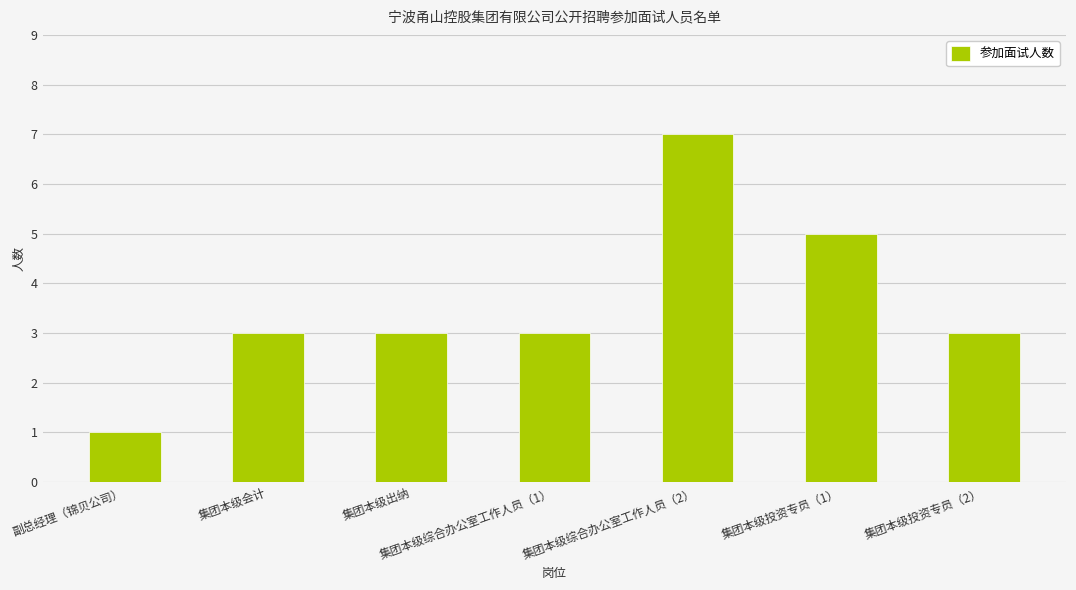

What is the value of the 2nd bar from the left?

3